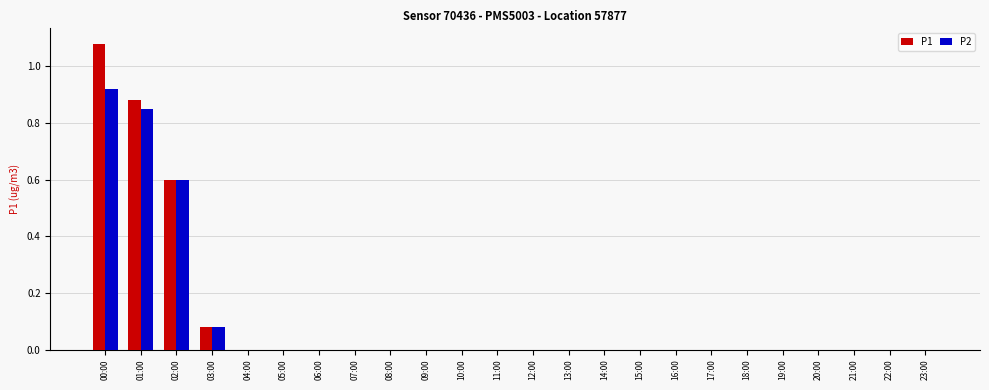

Is the value of P1 at 19:00 greater than the value of P2 at 02:00?

No